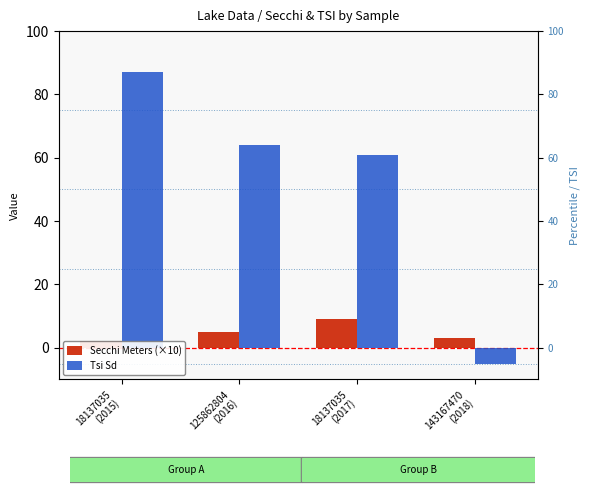

What is the label of the 4th bar from the right?

18137035
(2015)